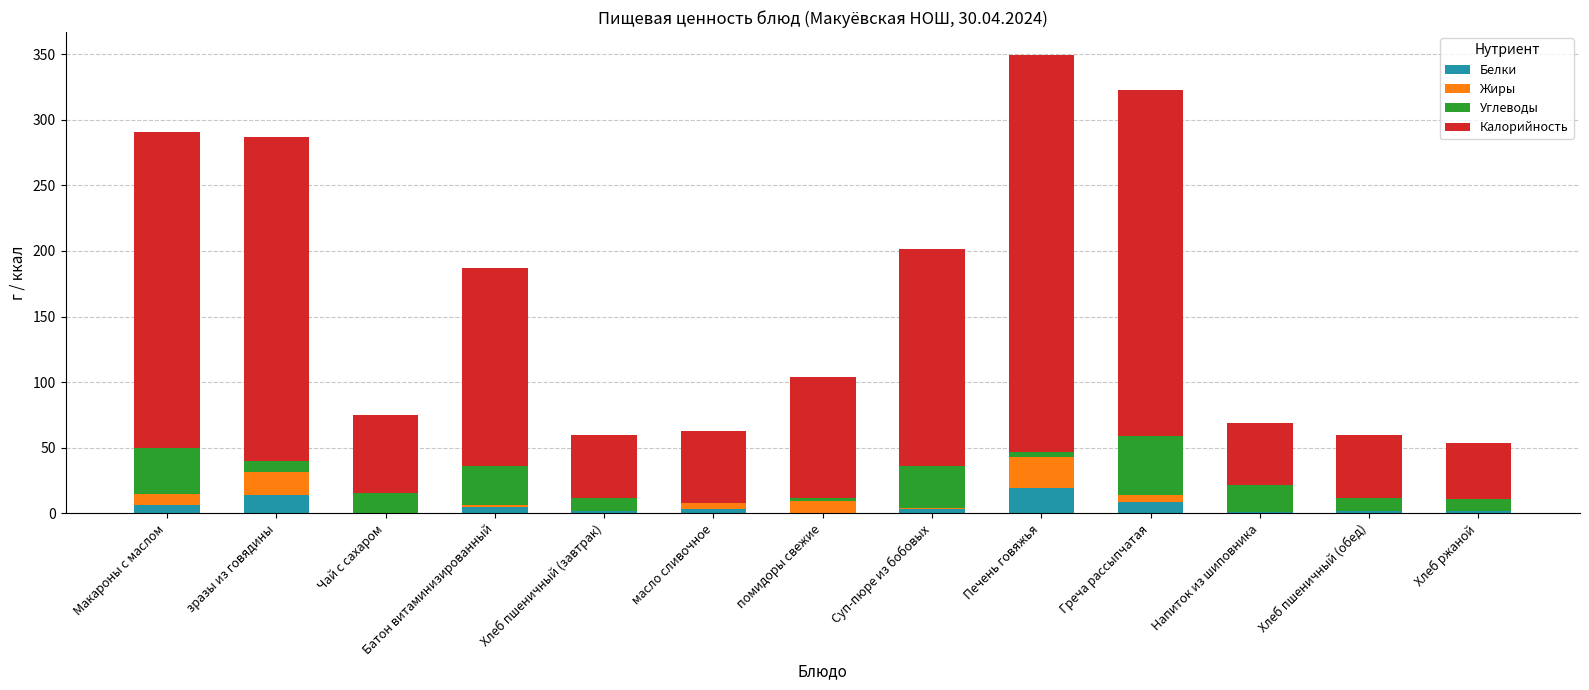

Are the bars horizontal?

No